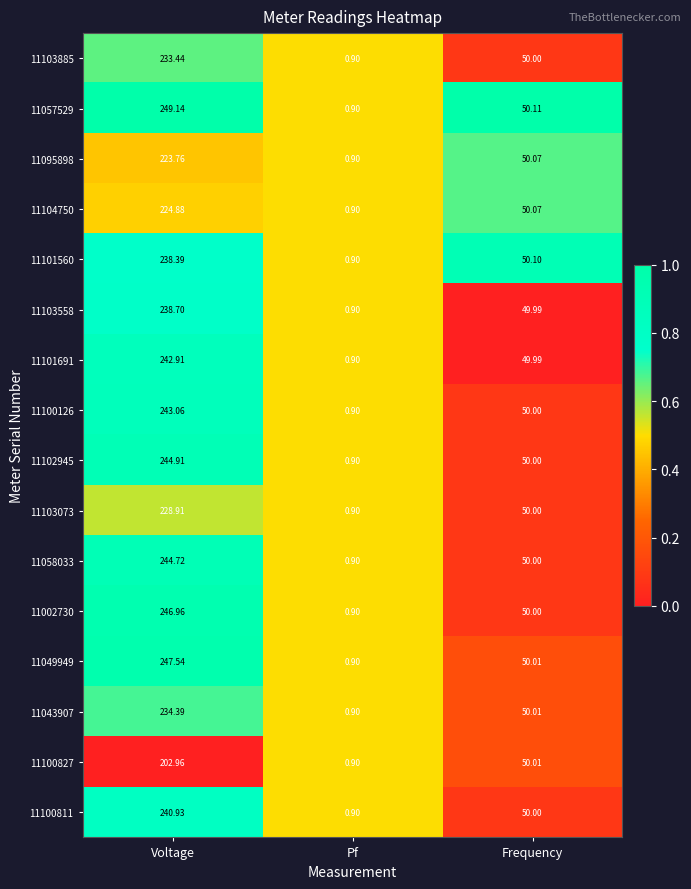

Which label corresponds to the smallest value in the chart?

Pf